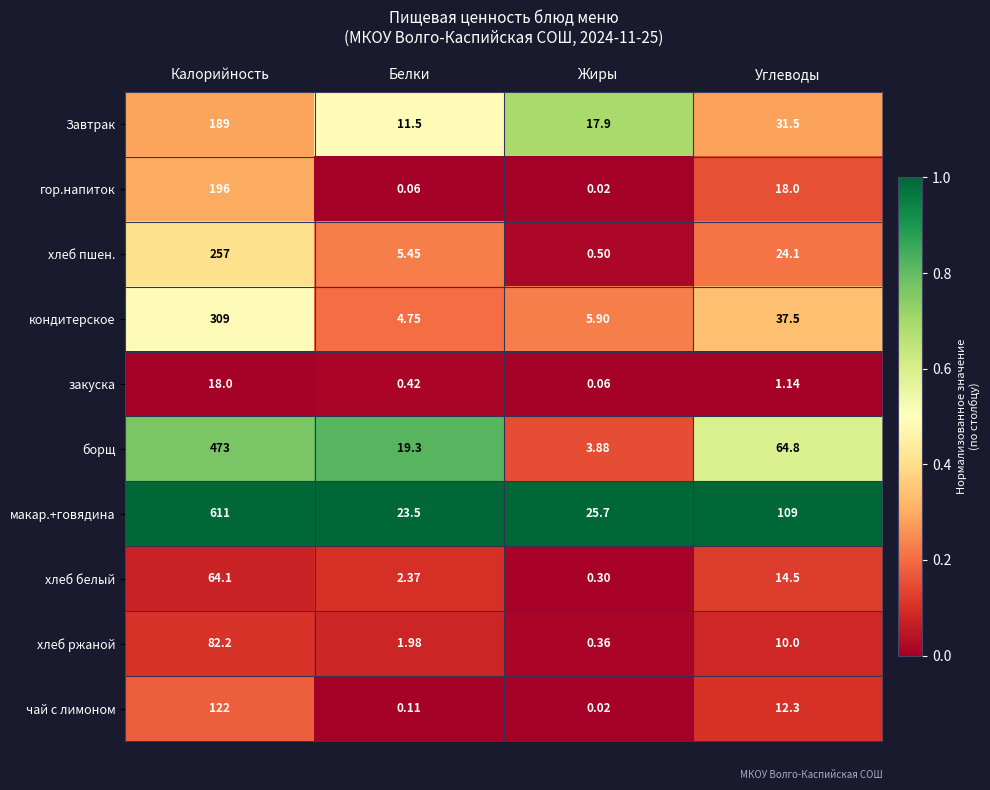

Count the number of categories in the chart.

4